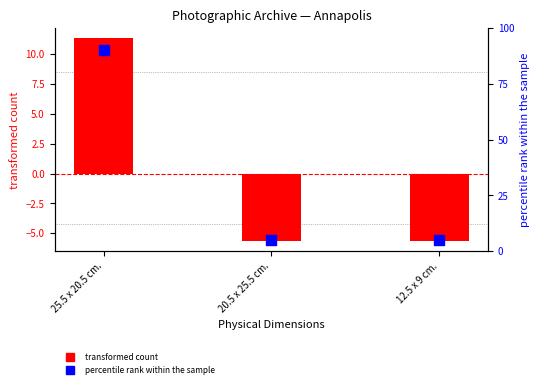

At which category is the sum across all series the highest?

25.5 x 20.5 cm.